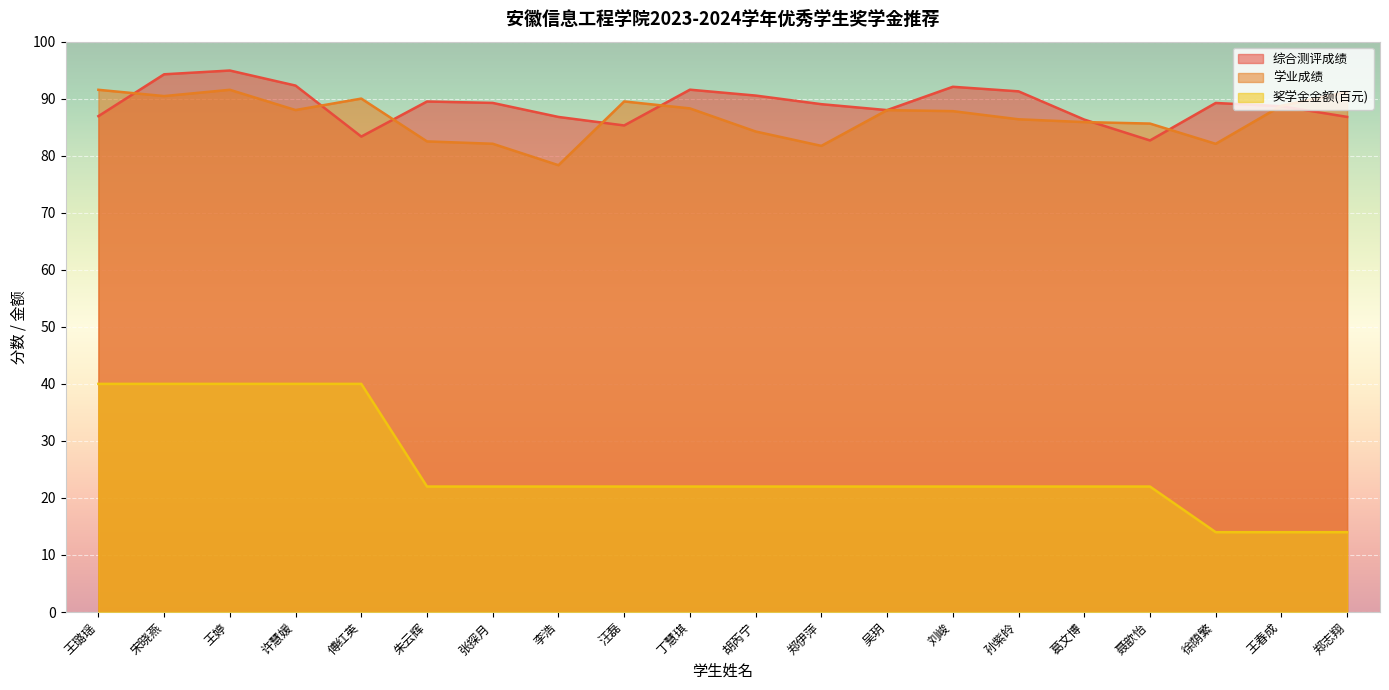

At 聂歆怡, list the series in order from largest to smallest.

学业成绩, 综合测评成绩, 奖学金金额(百元)